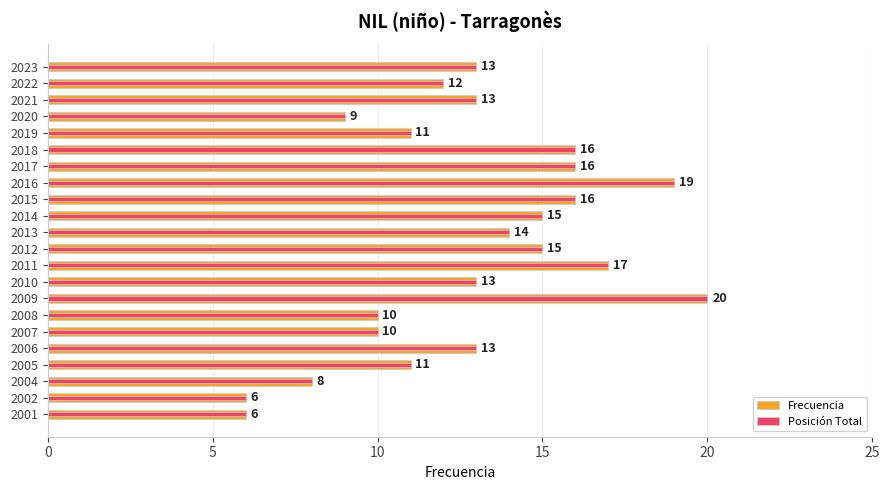

At 2013, list the series in order from largest to smallest.

Frecuencia, Posición Total